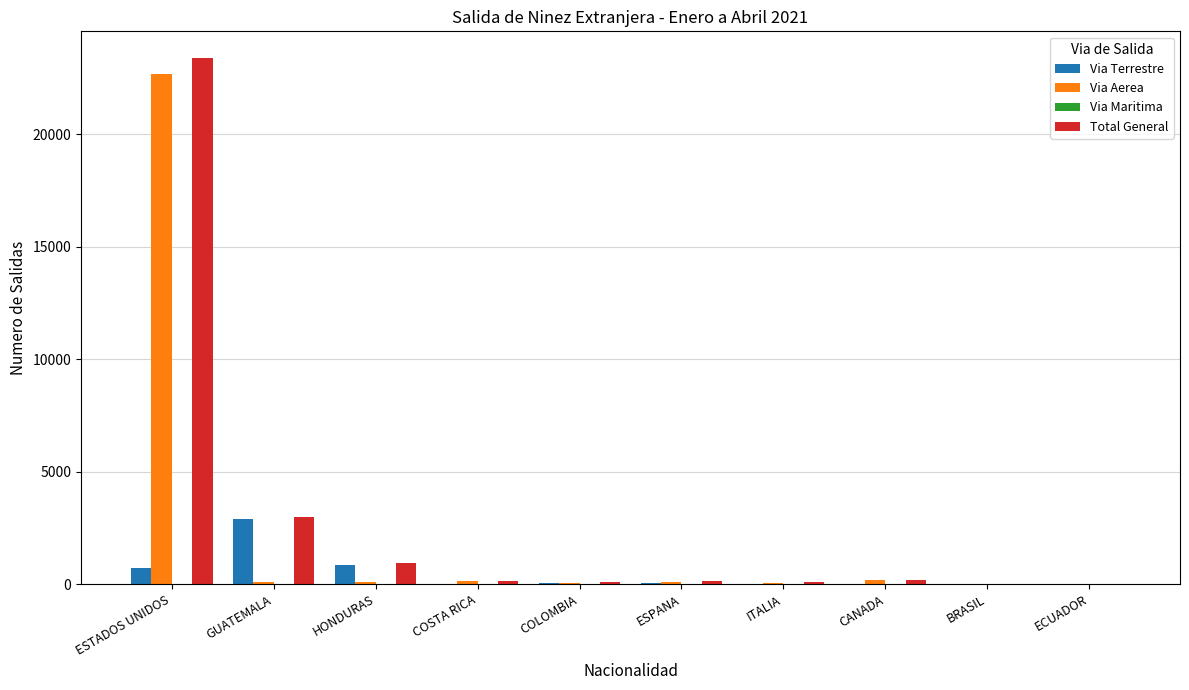

Between ESTADOS UNIDOS and COLOMBIA, which series saw the biggest shift?

Total General